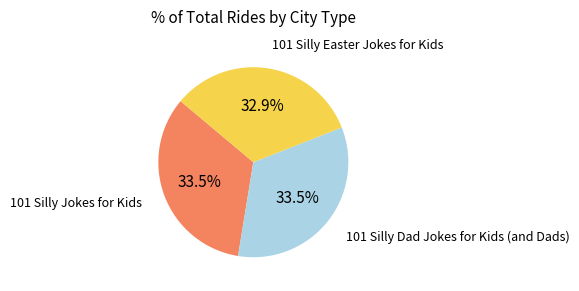

Is there a majority slice in this chart?

No